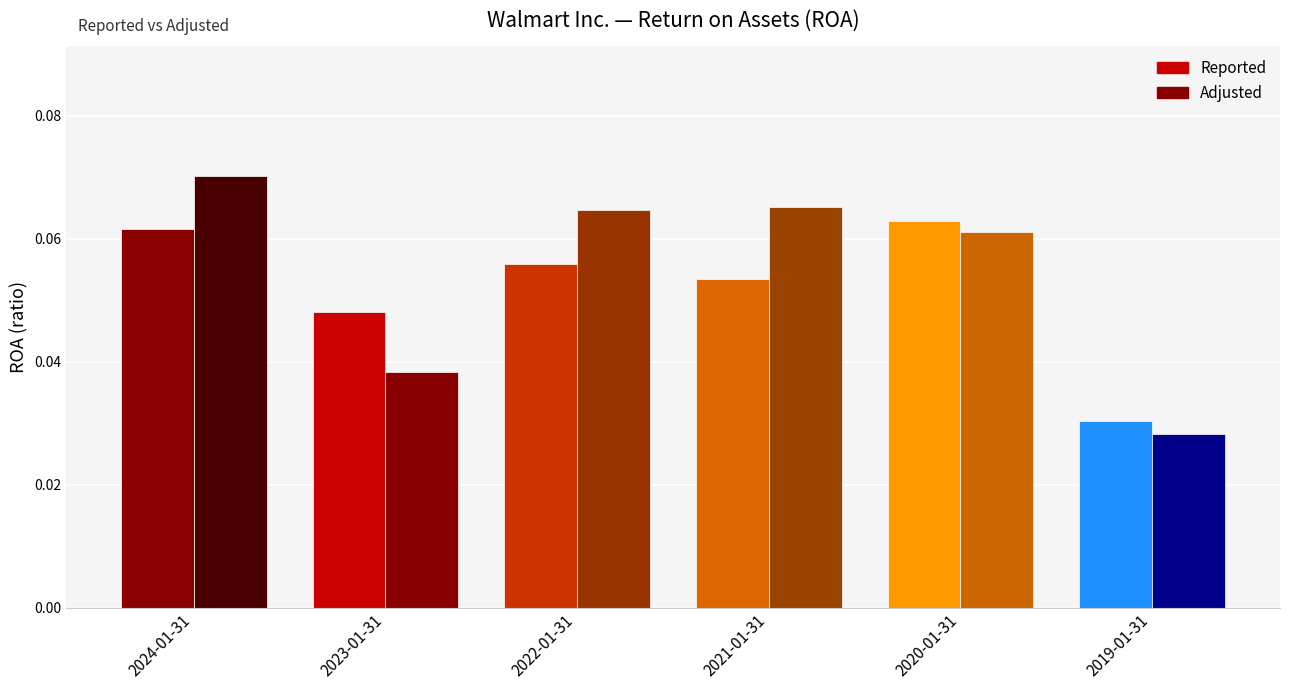

Which series has the largest range (max minus min)?

Adjusted